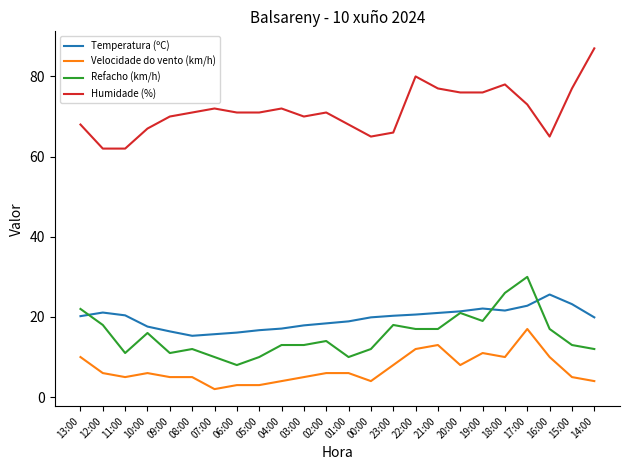

Is this an area chart (filled region under the line)?

No